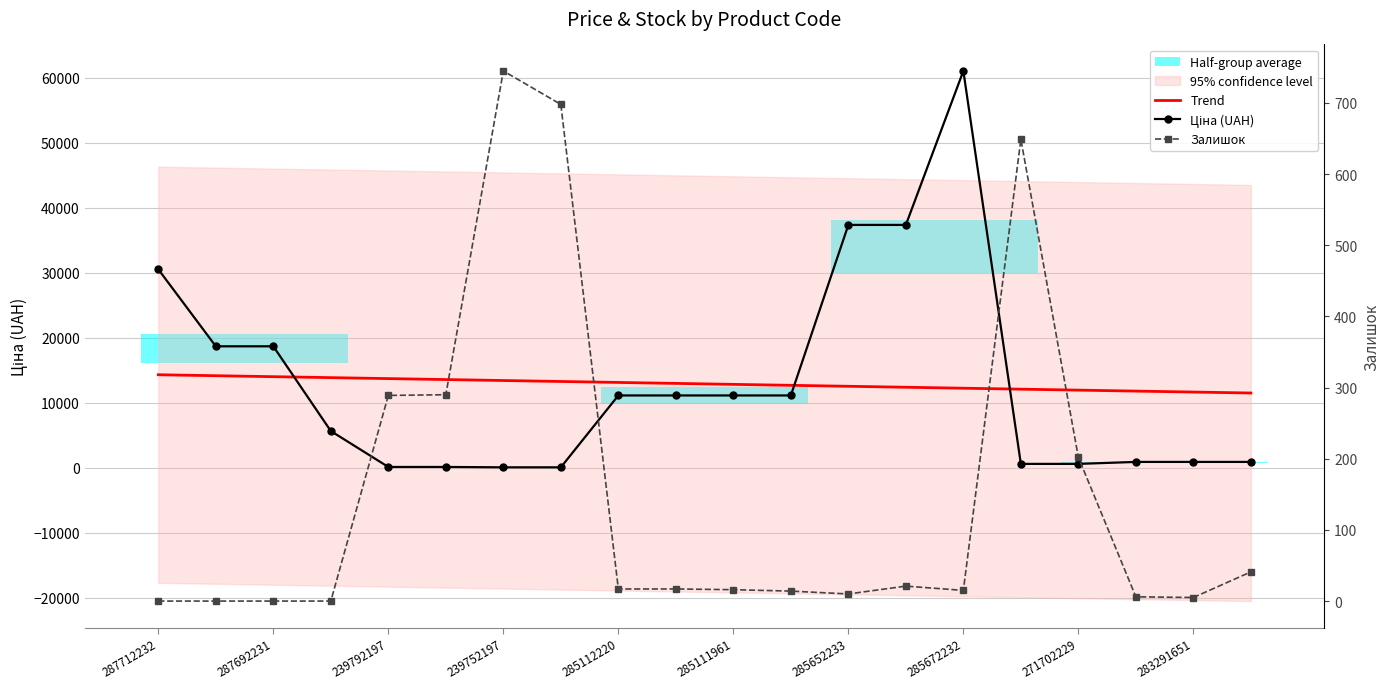

The Ціна (UAH) series shows 18671.5 at 287692231. True or false?

True